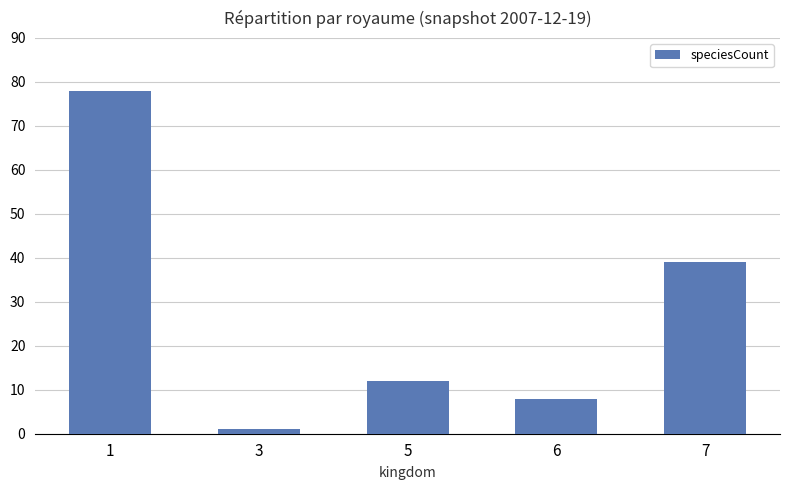

List the labels in order of value, largest first.

1, 7, 5, 6, 3